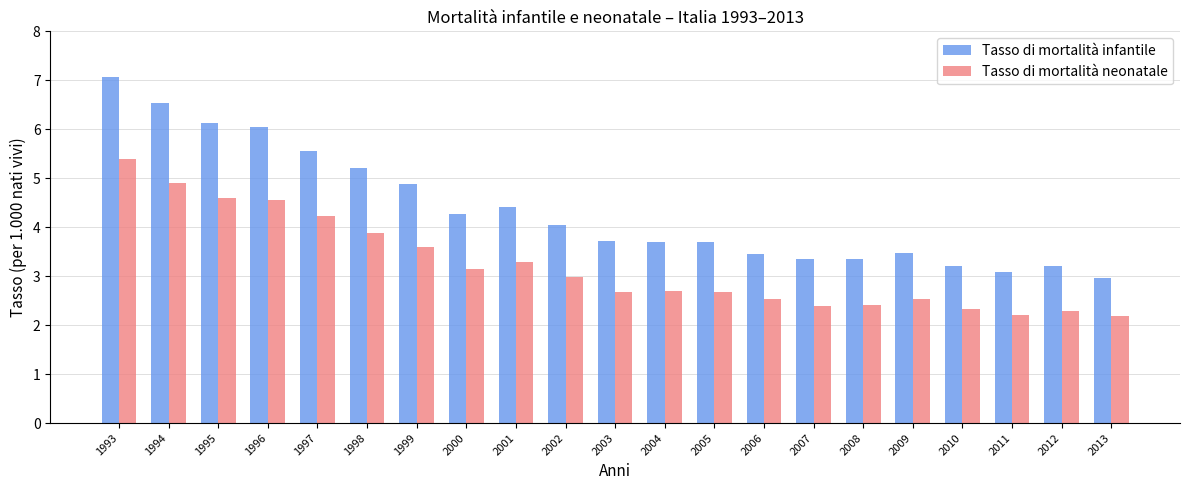

Rank the series by their maximum value, from lowest to highest.

Tasso di mortalità neonatale, Tasso di mortalità infantile